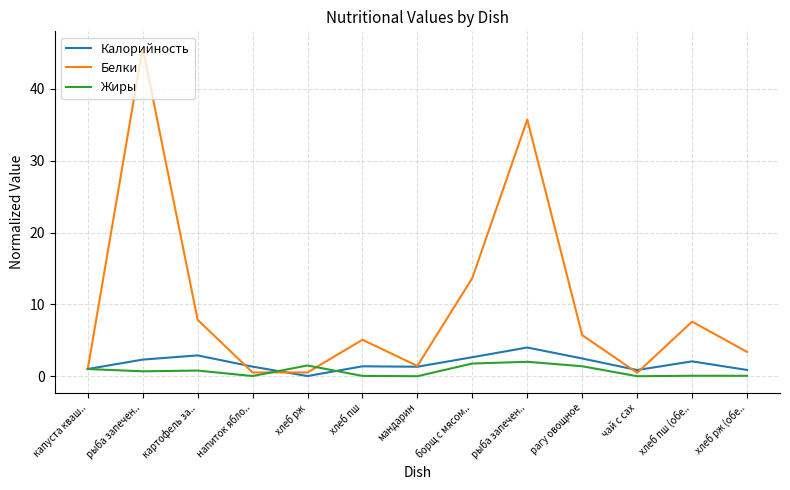

What are all the series names shown in the legend?

Калорийность, Белки, Жиры